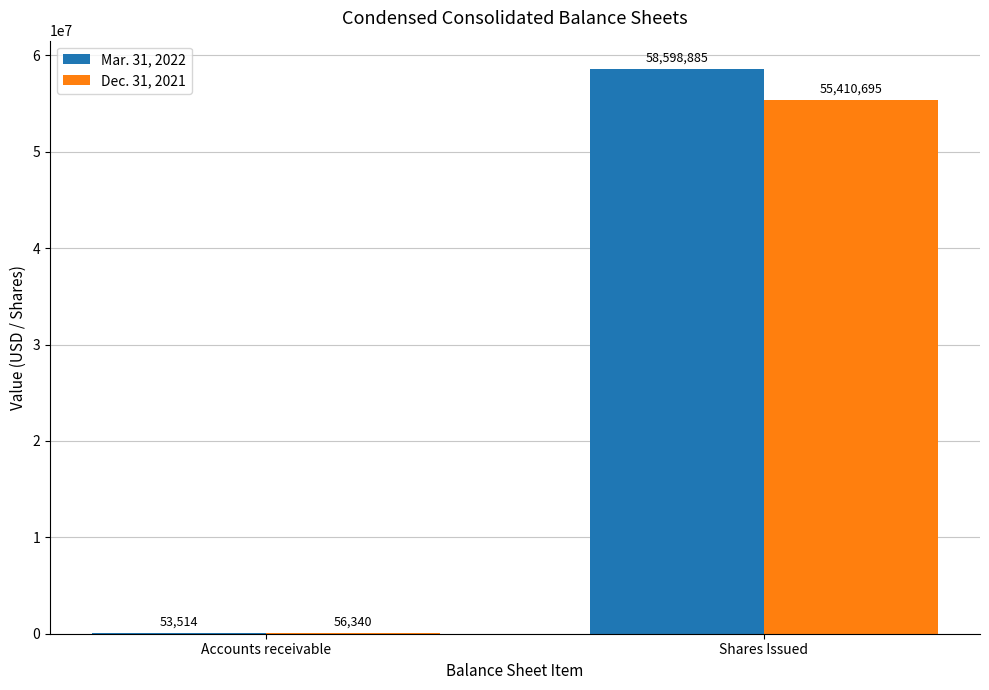

The Mar. 31, 2022 series shows 58598885 at Shares Issued. True or false?

True